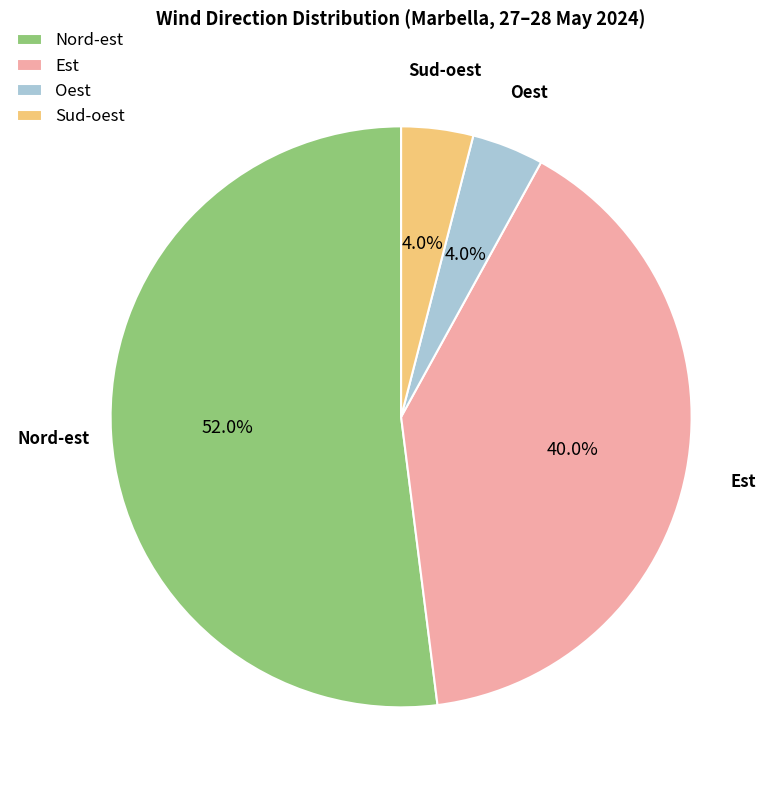

Is there any slice that represents more than half of the pie?

Yes